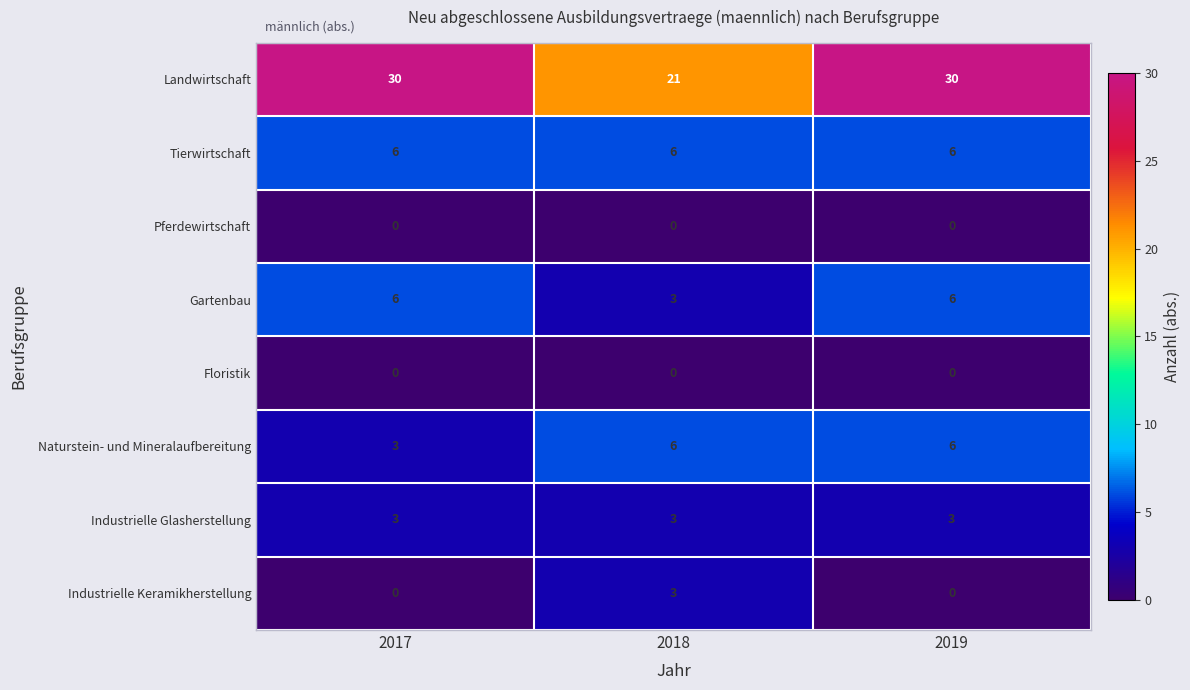

Reading left to right, extract all data points from this chart.

Landwirtschaft: 2017=30	2018=21	2019=30
Tierwirtschaft: 2017=6	2018=6	2019=6
Pferdewirtschaft: 2017=0	2018=0	2019=0
Gartenbau: 2017=6	2018=3	2019=6
Floristik: 2017=0	2018=0	2019=0
Naturstein- und Mineralaufbereitung: 2017=3	2018=6	2019=6
Industrielle Glasherstellung: 2017=3	2018=3	2019=3
Industrielle Keramikherstellung: 2017=0	2018=3	2019=0